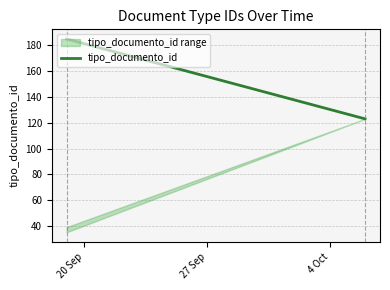

How many data points are less than 185?

1